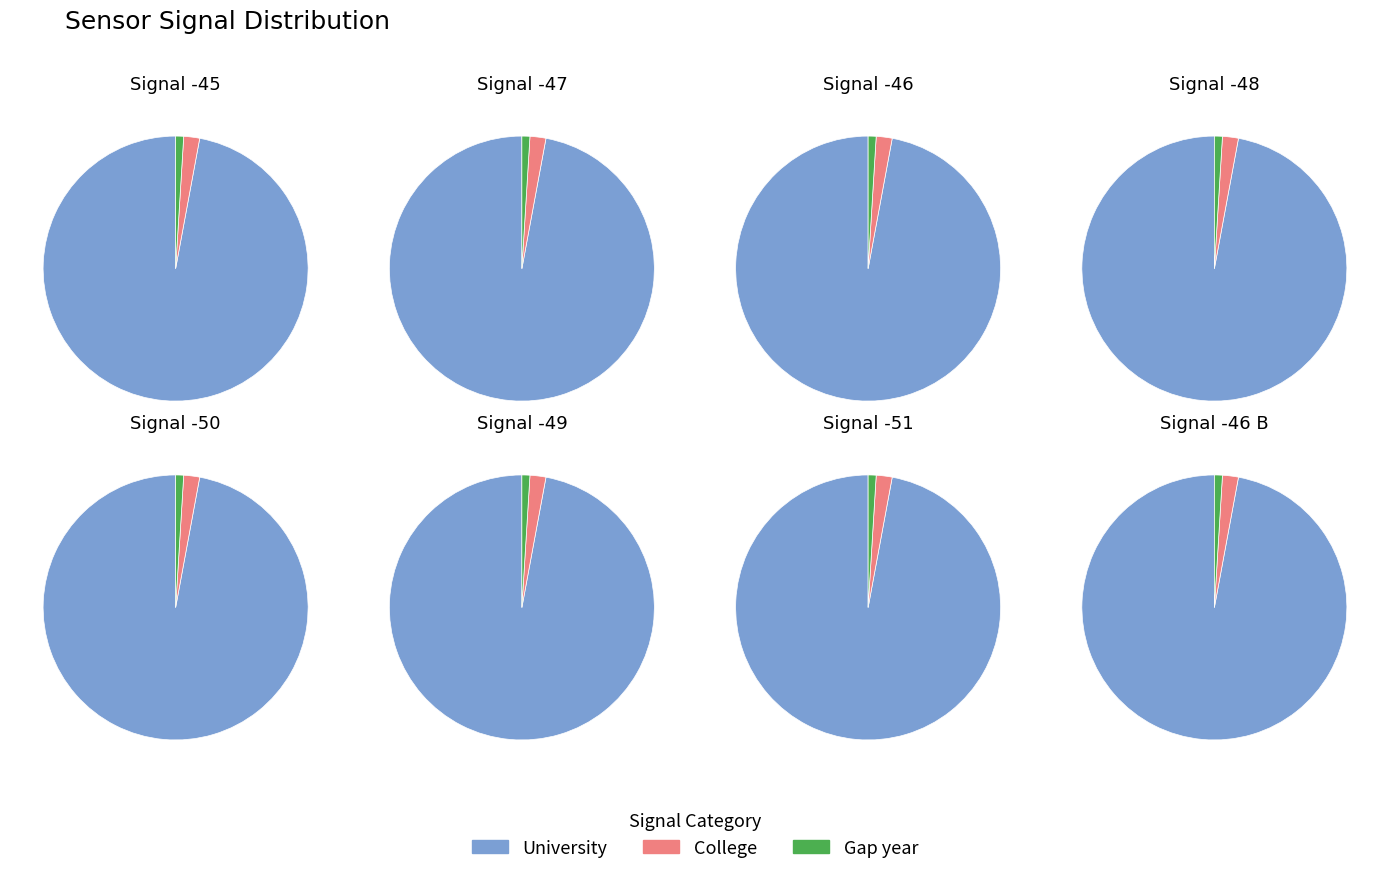

Do Signal -49 and Signal -47 together represent more than half of the pie?

No